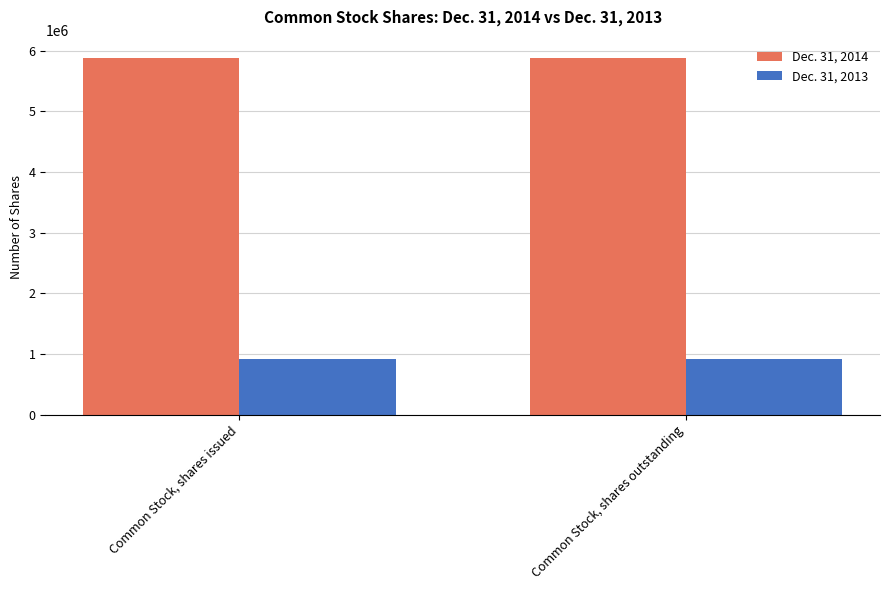

What is the sum of the Dec. 31, 2013 values at Common Stock, shares issued and Common Stock, shares outstanding?

1822512